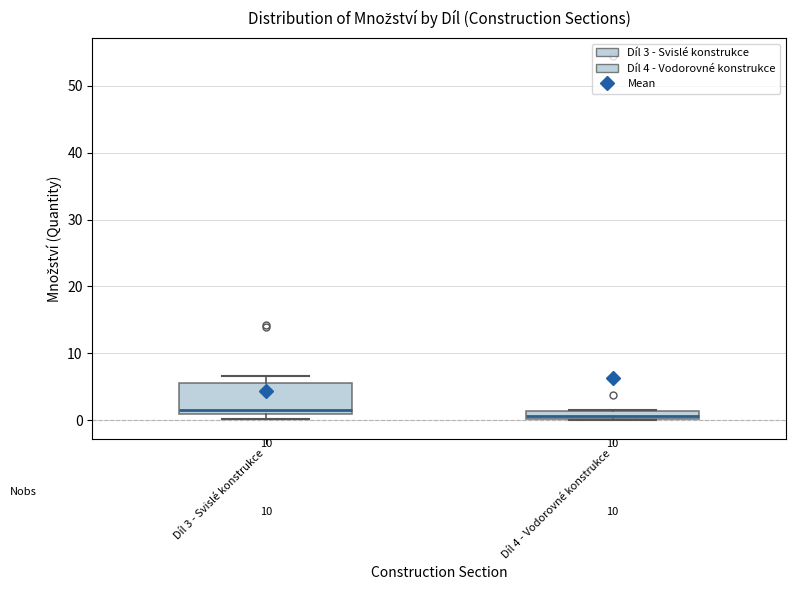

Where is the lower edge of the box for Díl 4 - Vodorovné konstrukce on the y-axis? The values are not printed on the chart, so give them approximately, as read against the axis.

0